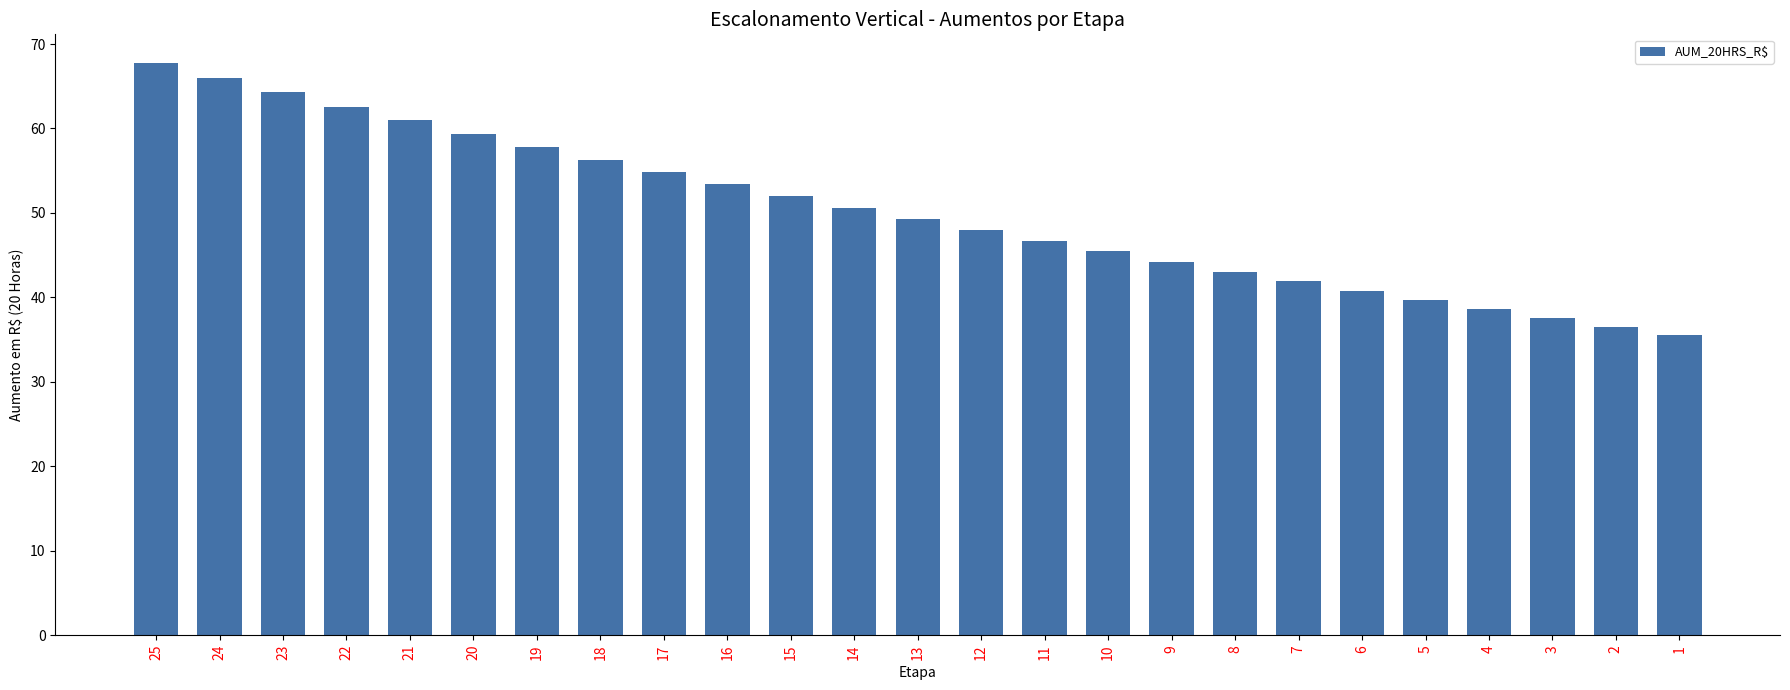

True or false: the data shows 56.3 at 18.

True